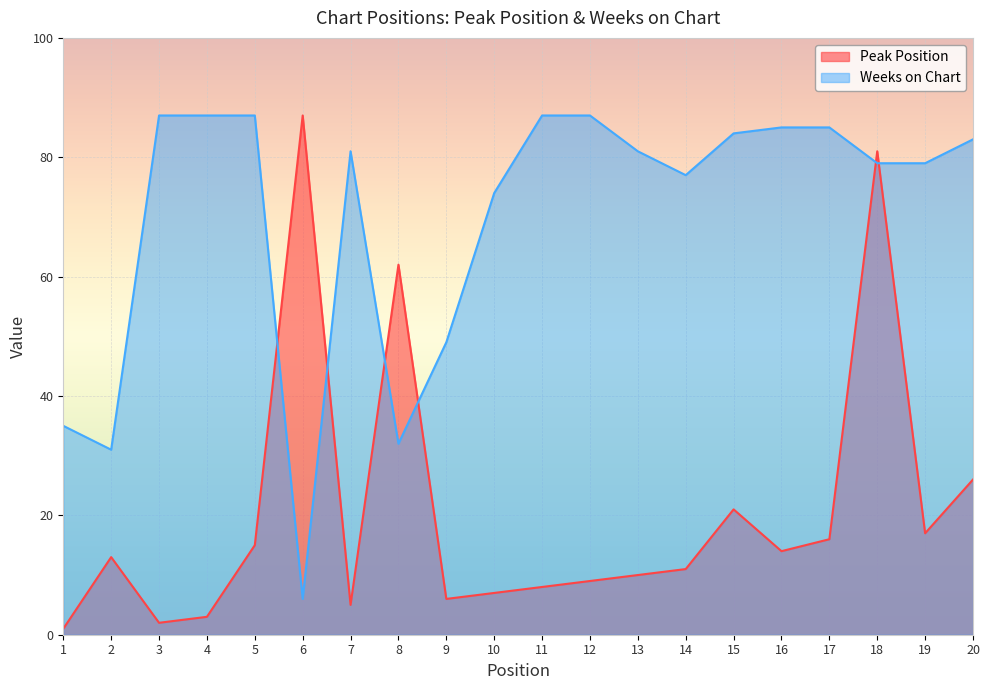

At which category does Peak Position reach its first local valley?

3